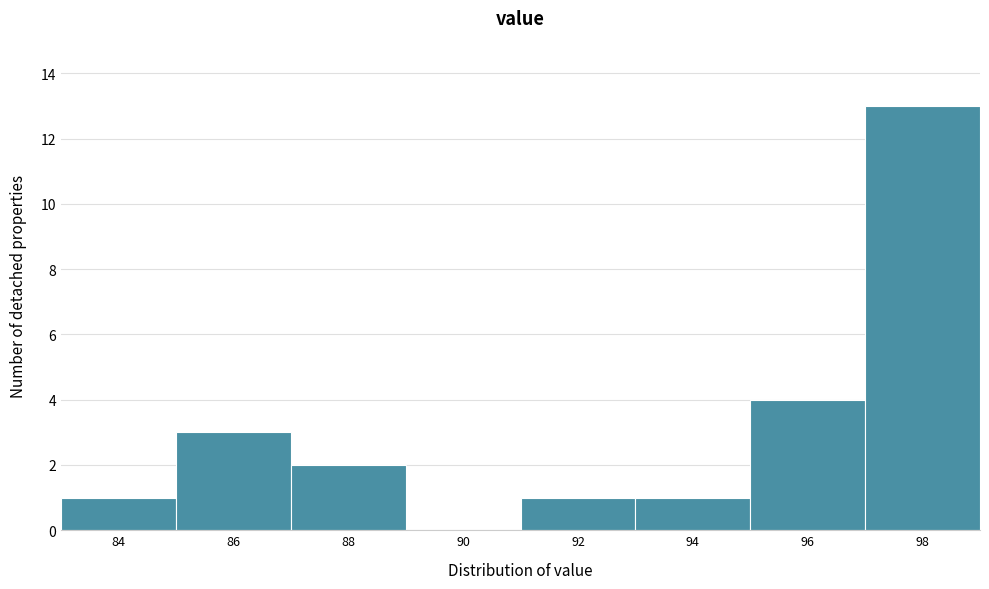

Reading right to left, extract all data points from this chart.

98=13	96=4	94=1	92=1	90=0	88=2	86=3	84=1